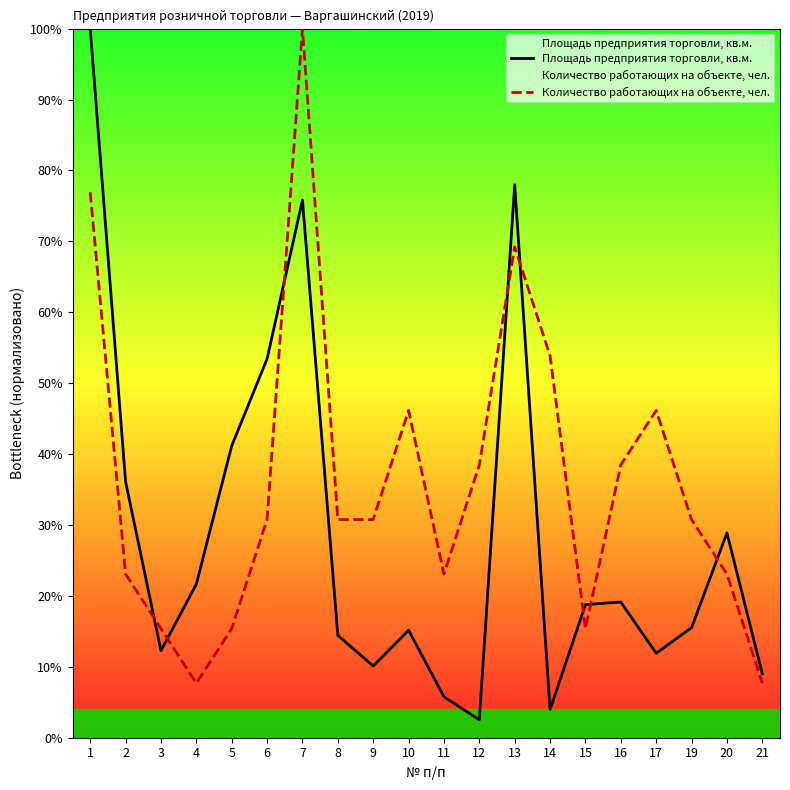

Which category has the lowest value across all series?

12